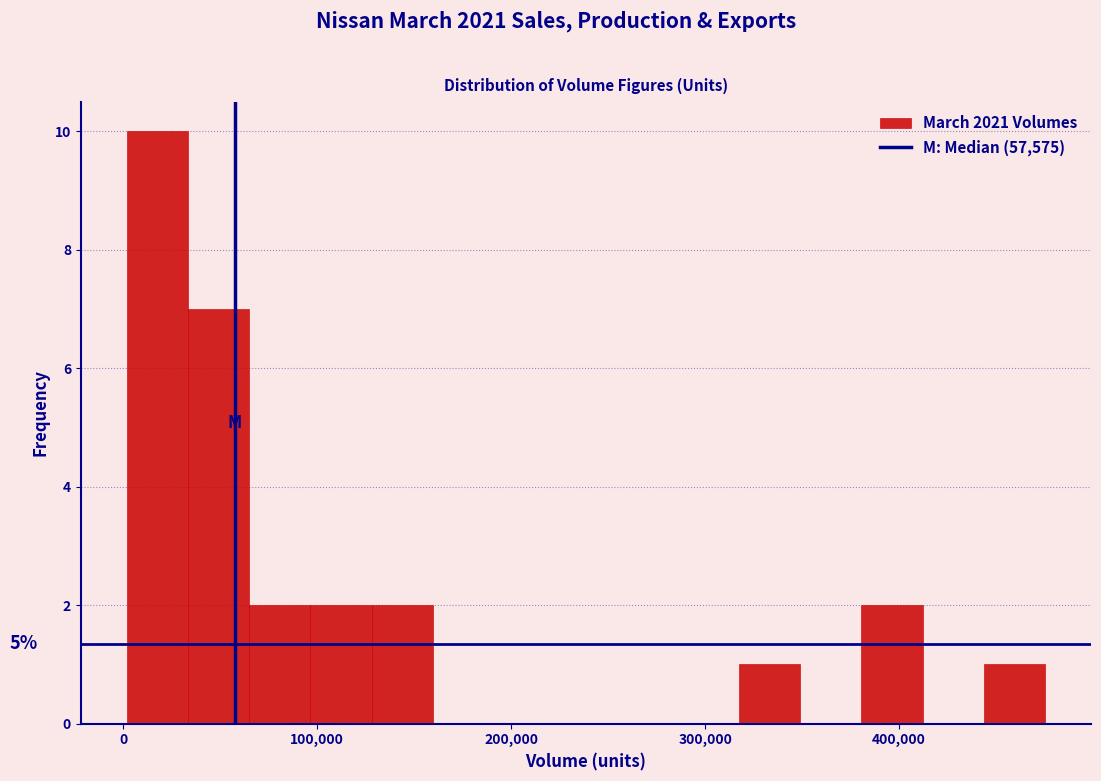

Read against the x-axis, roughly where is the centre of the tallest bar?

20000